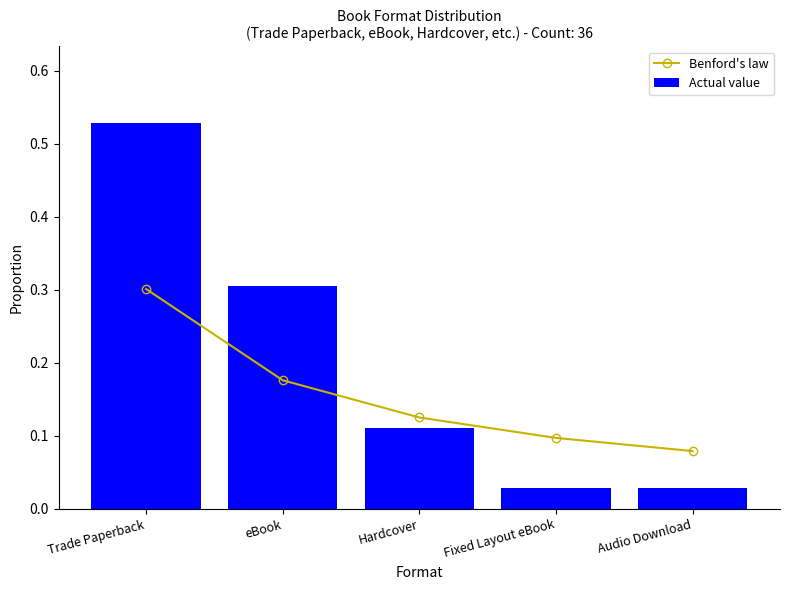

Count the number of categories in the chart.

5